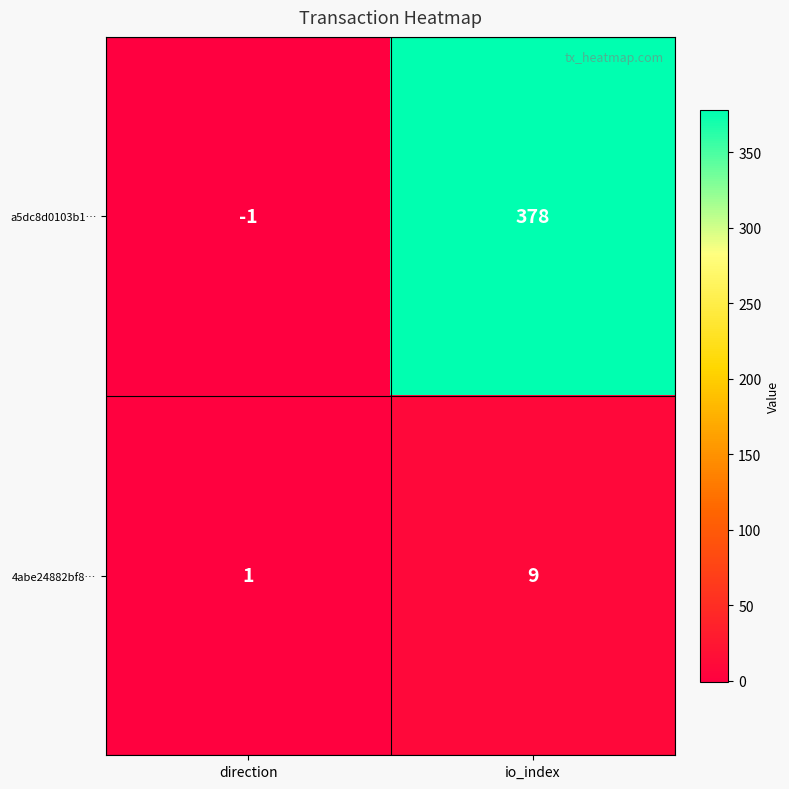

At which category does the chart reach its peak across all series?

io_index